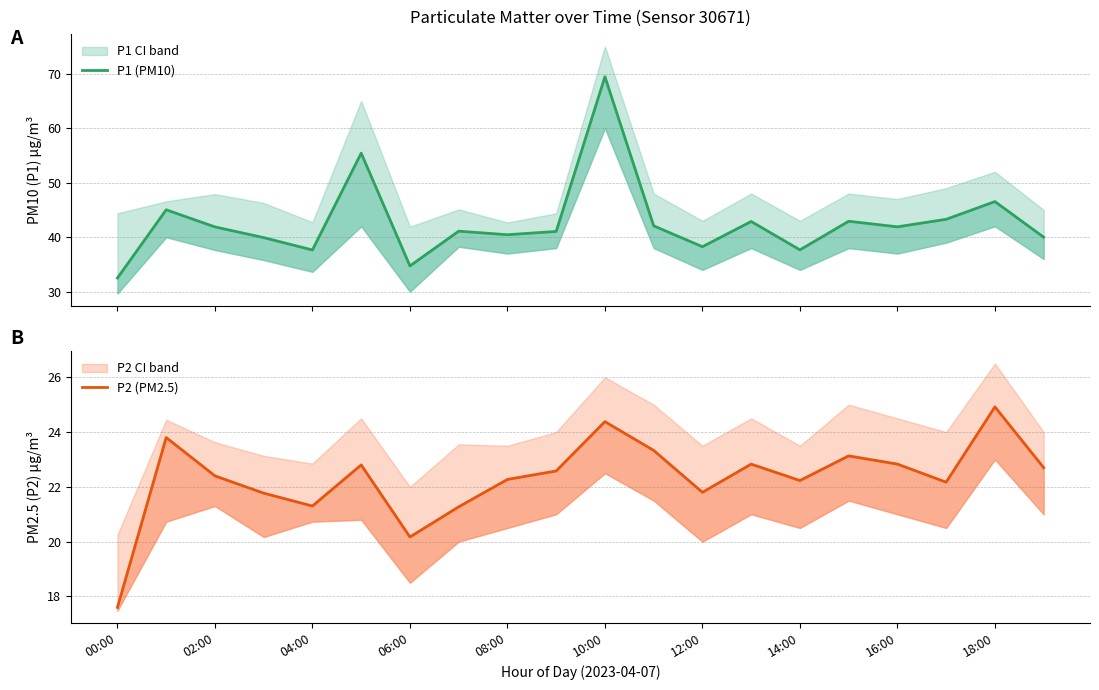

True or false: P2 (PM2.5) and P1 (PM10) intersect in this chart.

False